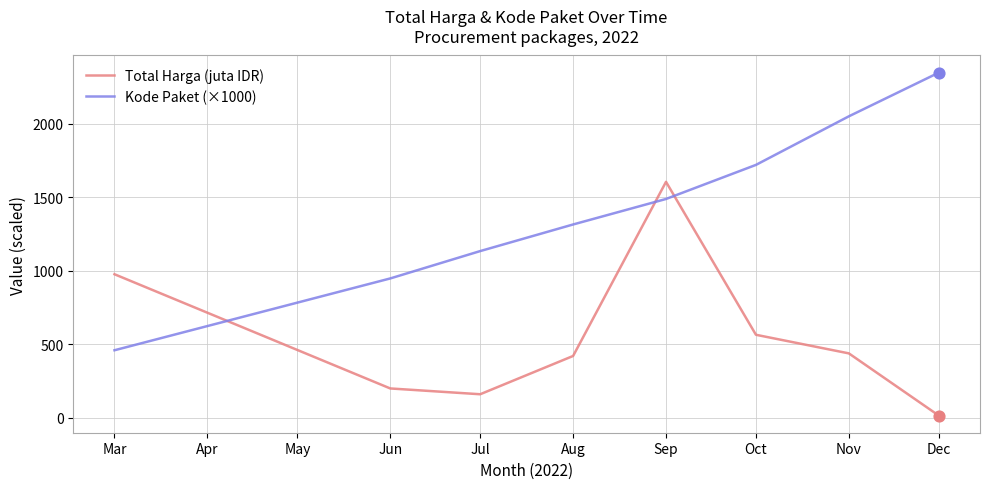

What are all the series names shown in the legend?

Total Harga (juta IDR), Kode Paket (×1000)